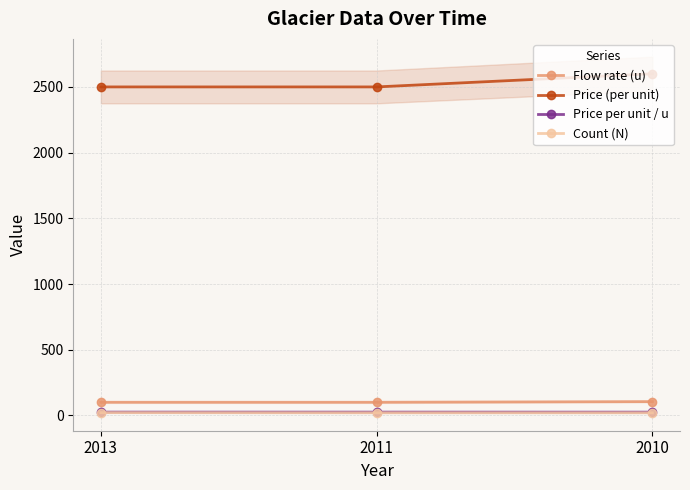

What is the difference between the maximum and second lowest values in the Count (N) series?

1.0